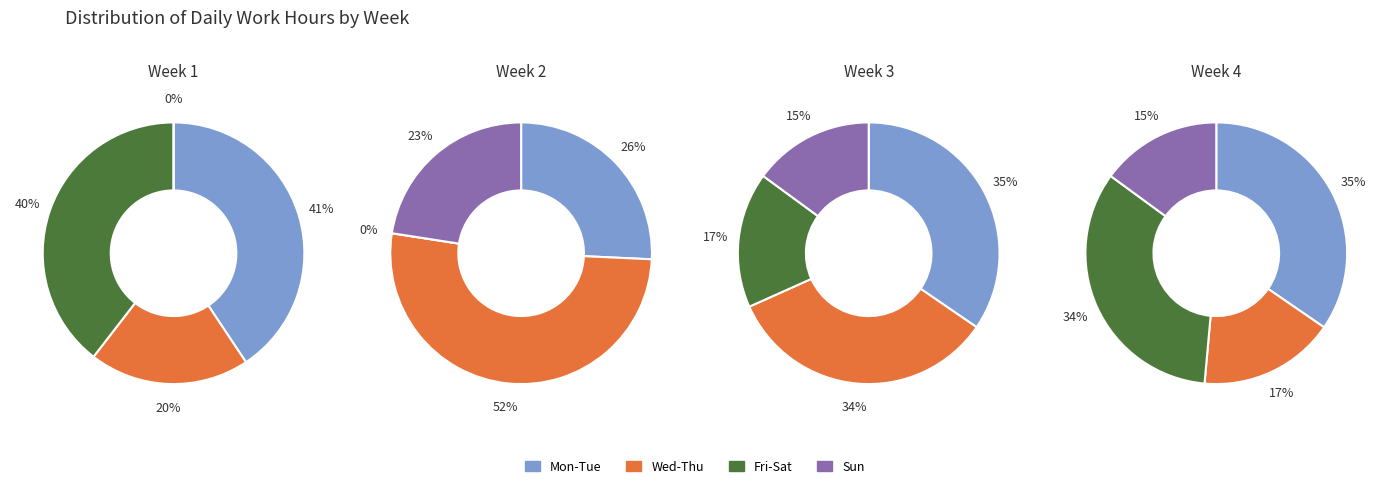

Does Tue represent more than half of the total?

No